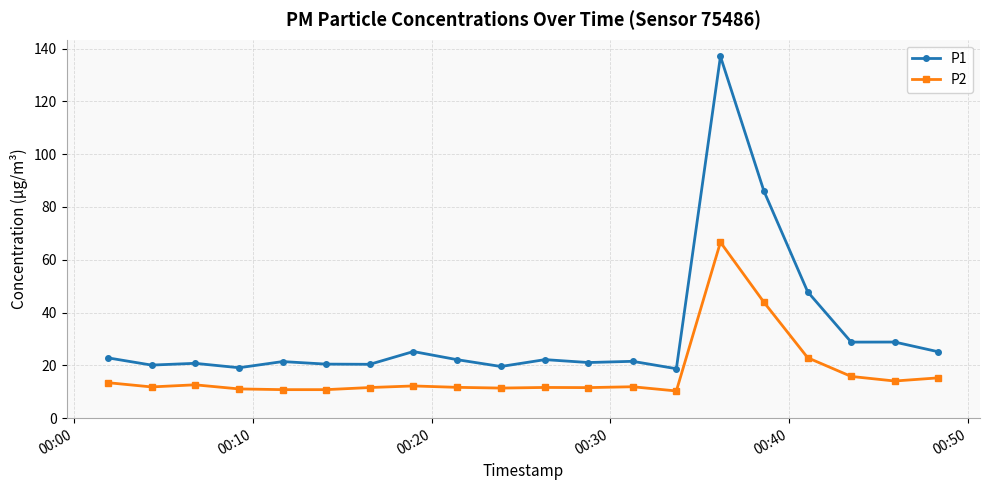

List the series in order of their peak value, highest first.

P1, P2